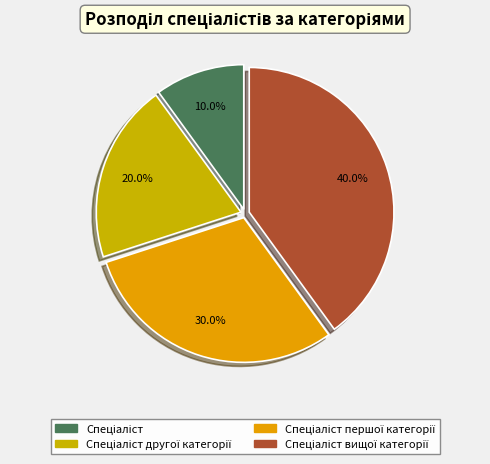

To the nearest percent, what is the average slice percentage?

25%